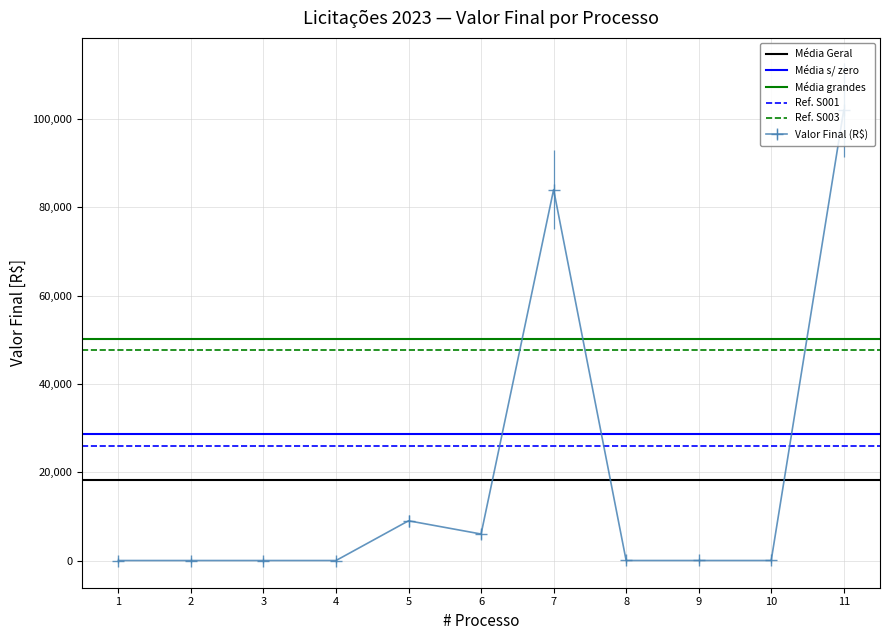

At how many categories does at least one series exceed 23060?

2